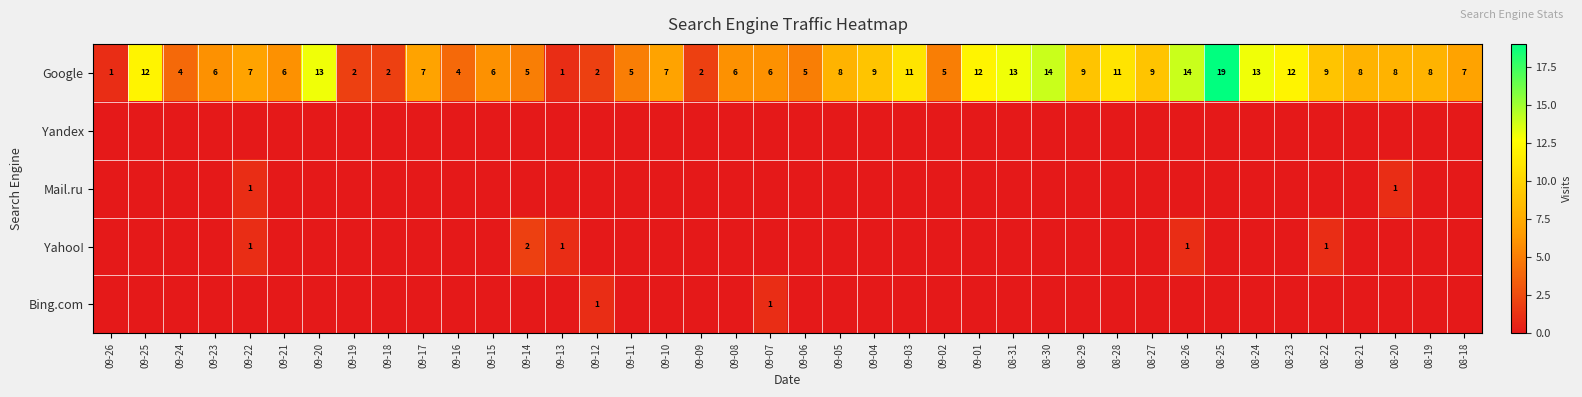

What is the highest value of the Google series?

19